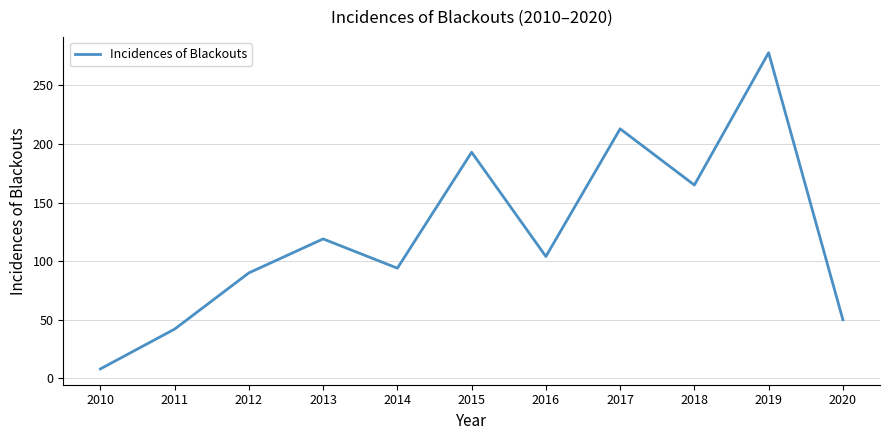

Where does the data first go above 104?

2013